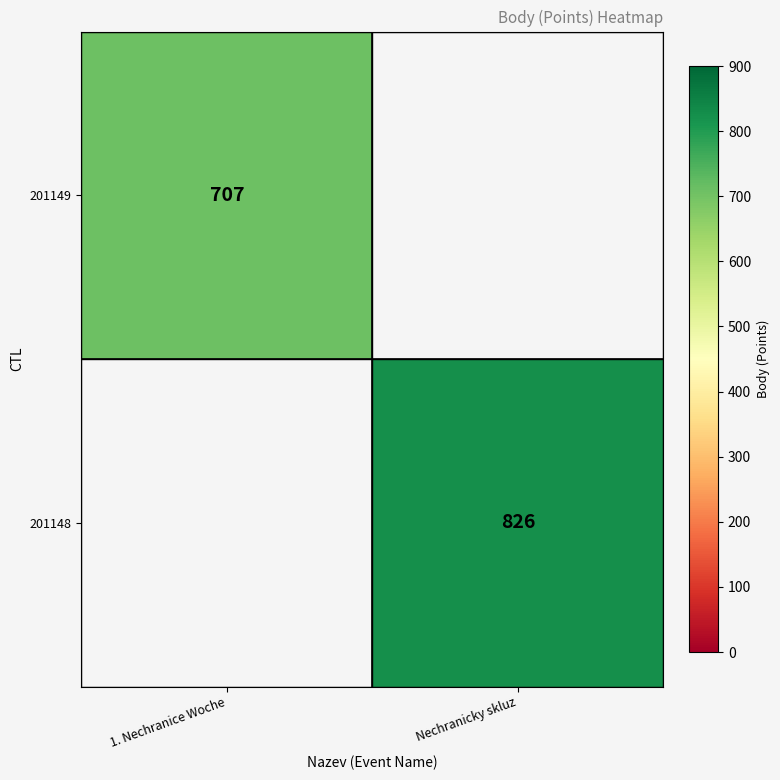

True or false: 201149 has a value of 411.6 at 1. Nechranice Woche.

False